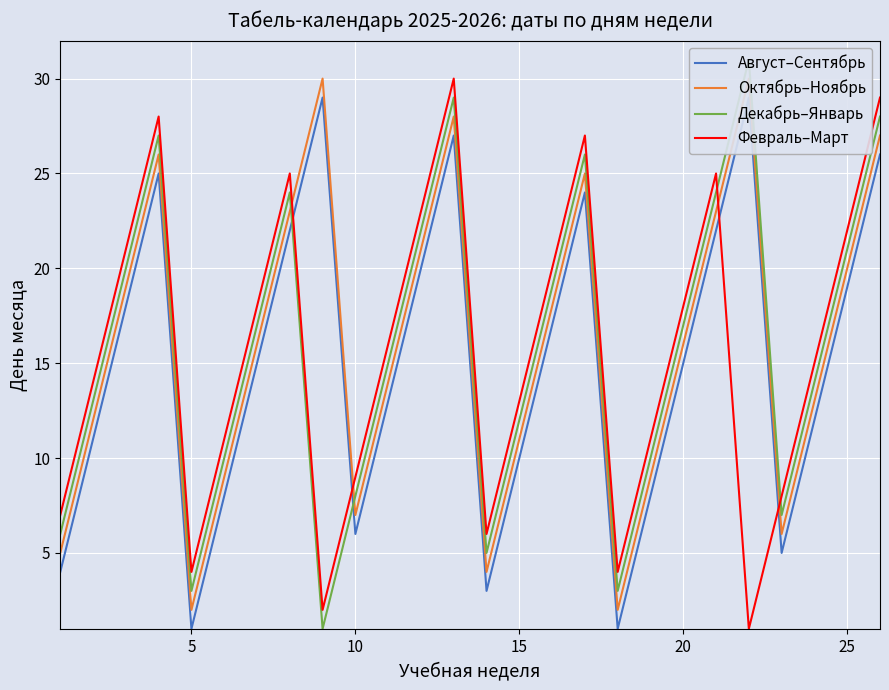

What is the average value of the Октябрь–Ноябрь series?

16